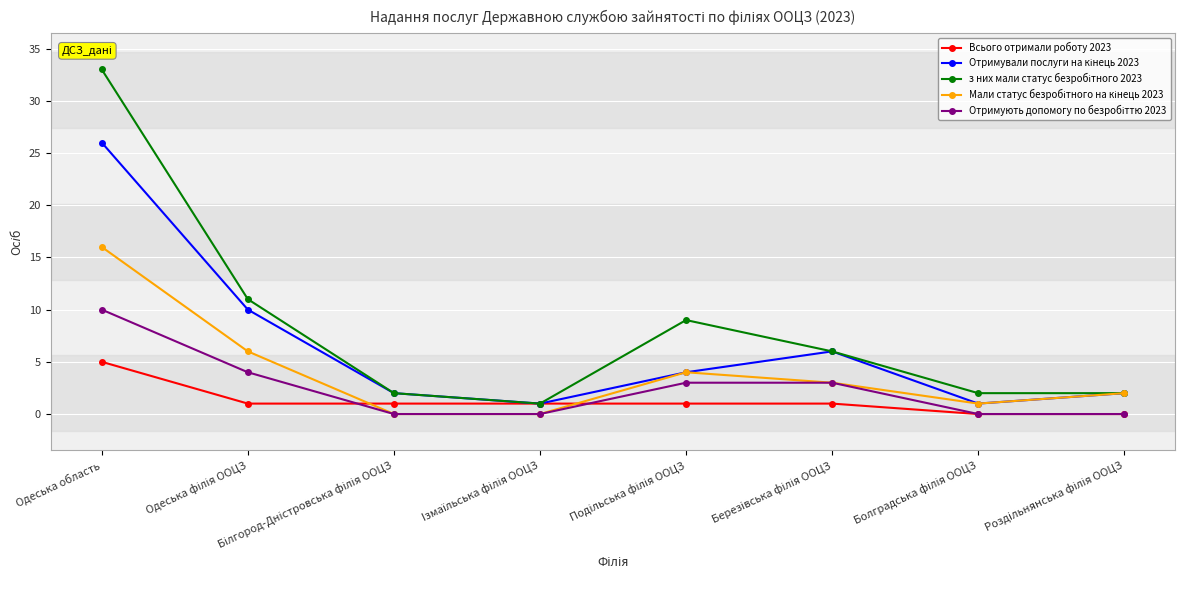

What is the difference between the highest and lowest values at Одеська область?

28